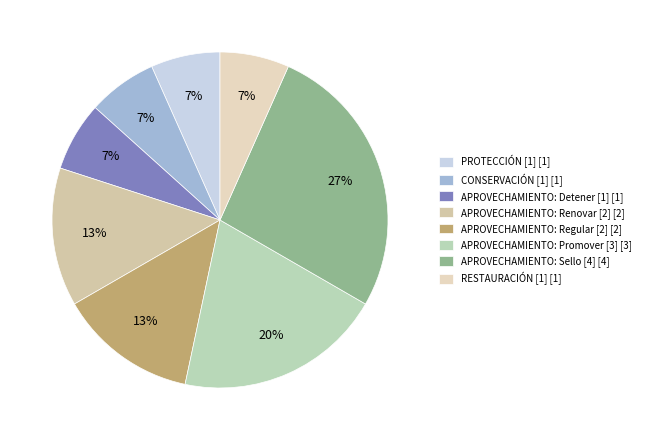

What is the largest slice in the pie chart?

APROVECHAMIENTO: Sello [4]